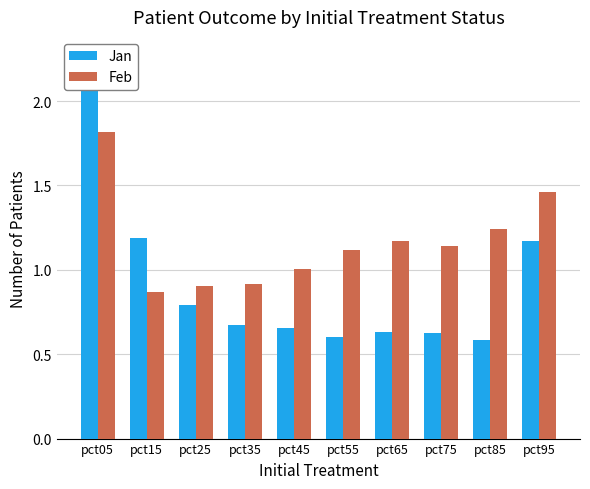

What are all the series names shown in the legend?

Jan, Feb